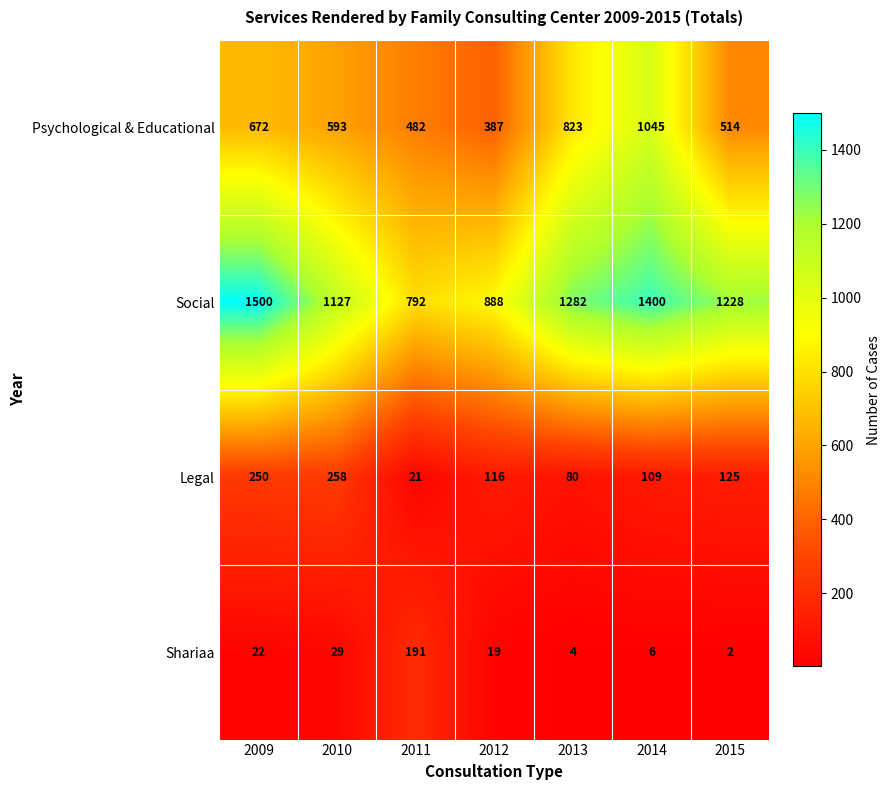

At which label is Psychological & Educational closest to 716?

2009